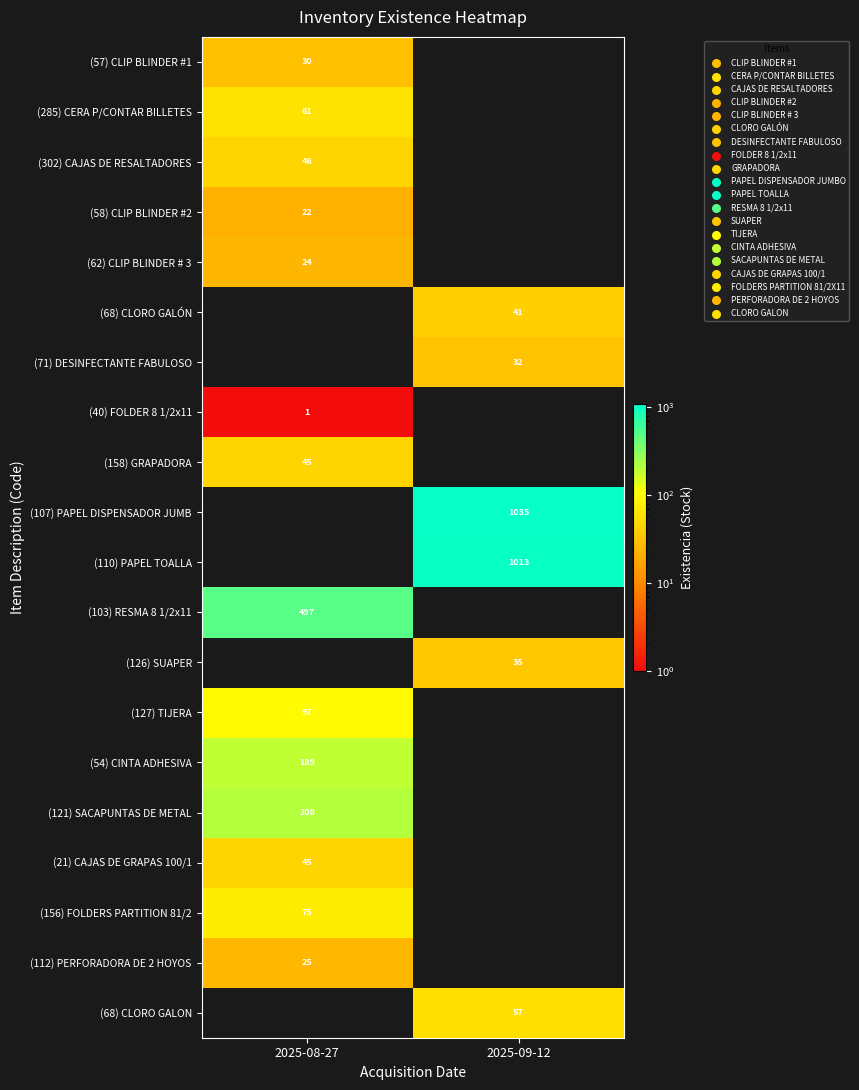

Count the number of data series in this chart.

20